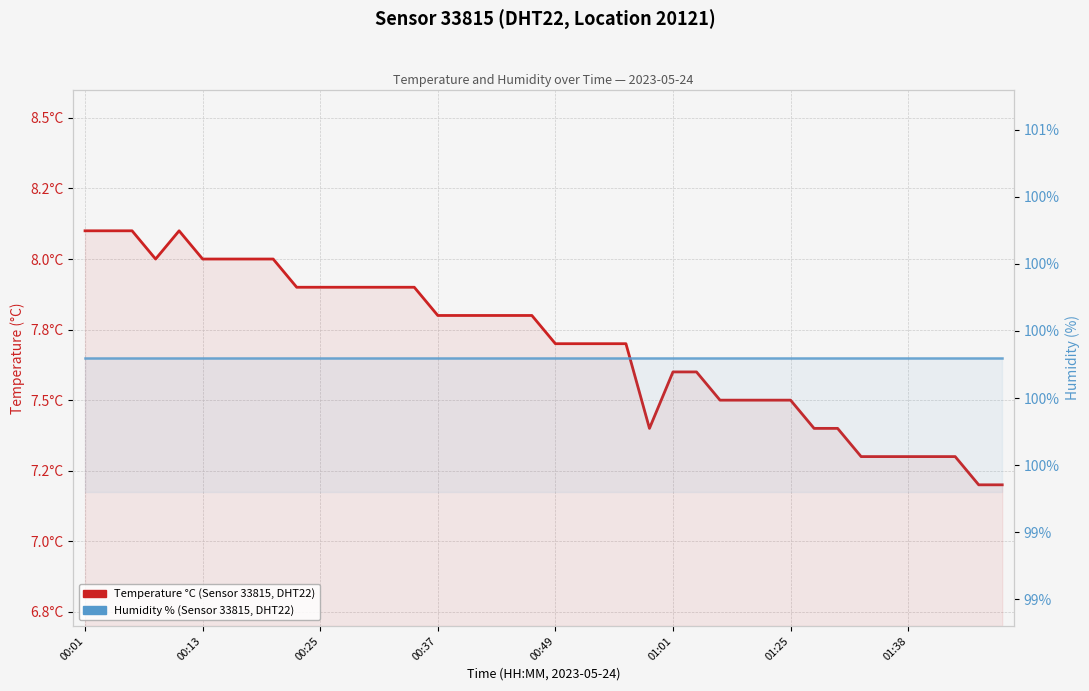

At 8, list the series in order from smallest to largest.

Temperature °C (Sensor 33815, DHT22), Humidity % (Sensor 33815, DHT22)